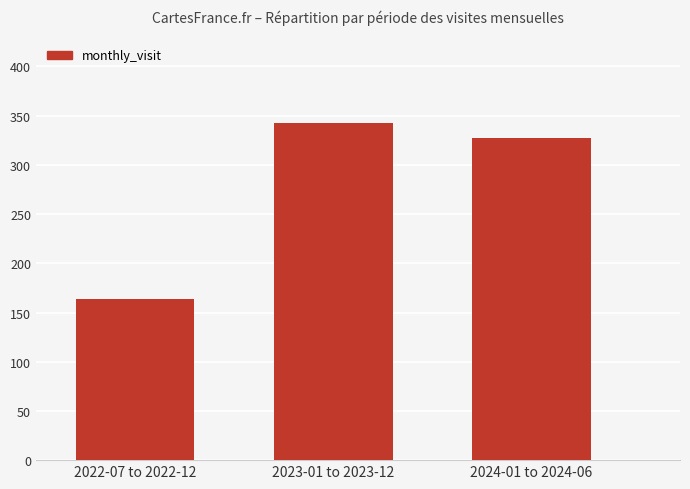

Between 2023-01 to 2023-12 and 2022-07 to 2022-12, which is larger?

2023-01 to 2023-12